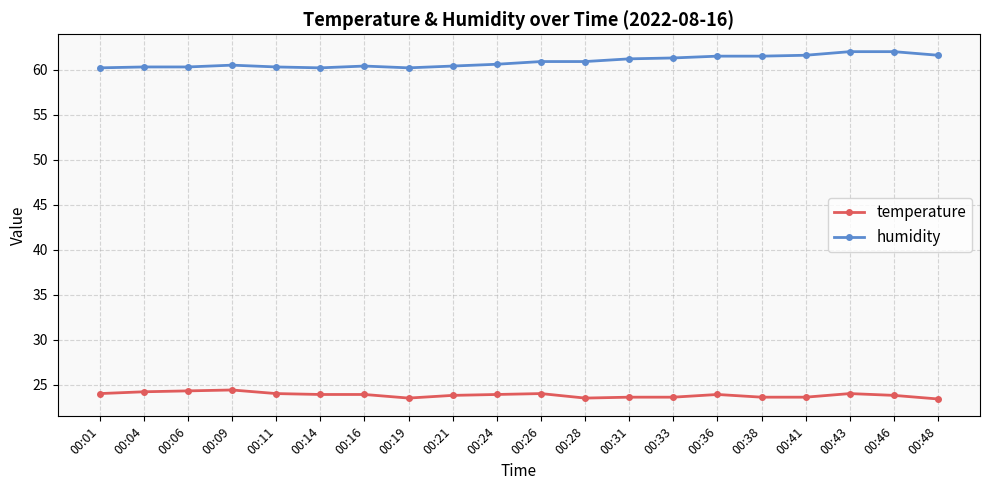

What is the value of the humidity point at the 7th from the left?

60.4